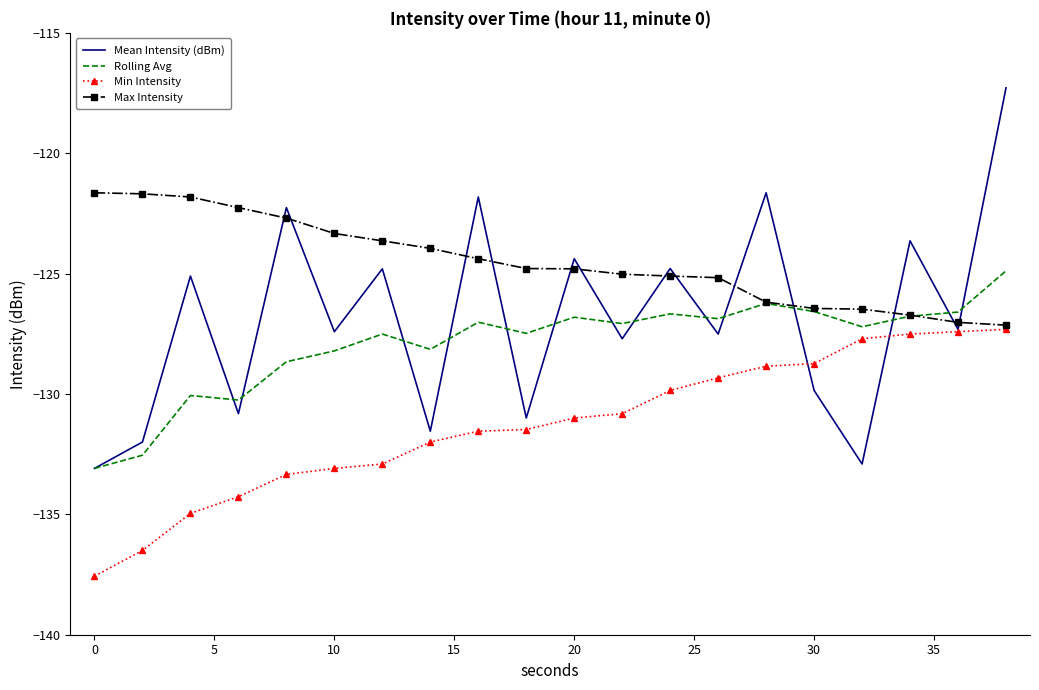

What is the lowest value of the Min Intensity series?

-137.6